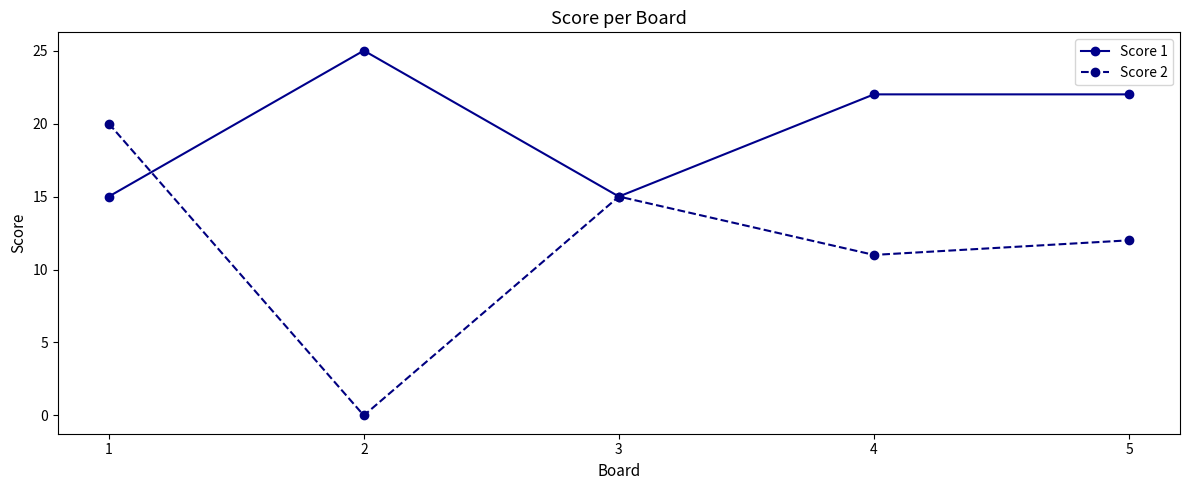

What is the value of the Score 1 point at the 3rd from the left?

15